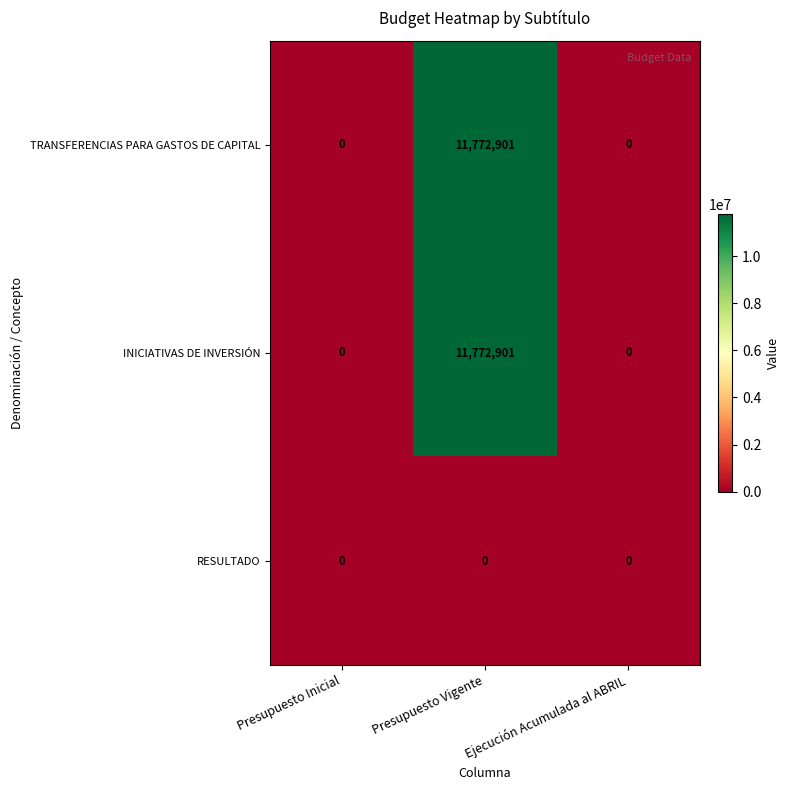

What is the sum of the INICIATIVAS DE INVERSIÓN values at Presupuesto Inicial and Presupuesto Vigente?

11772901